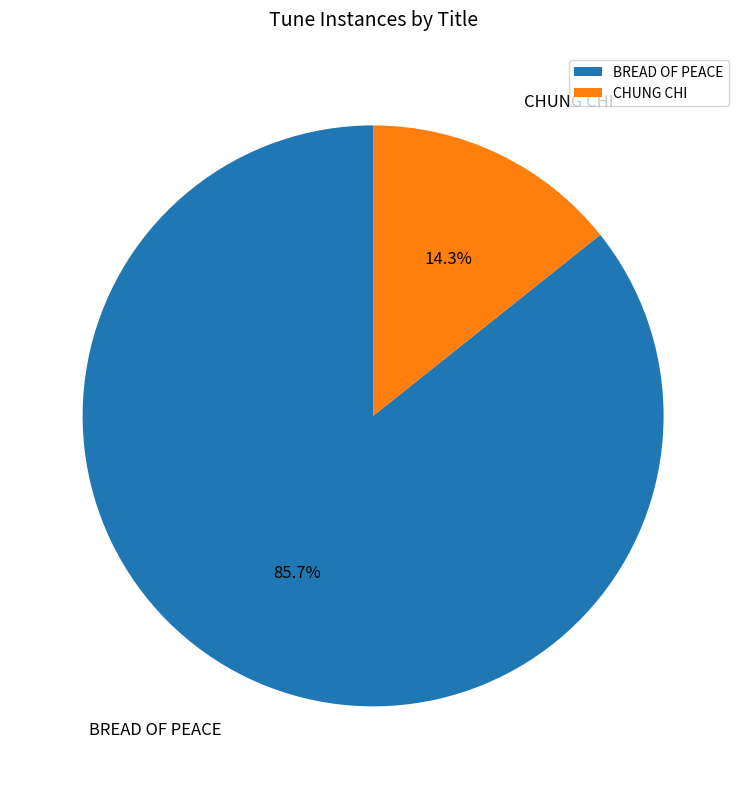

To the nearest percent, what is the combined percentage of CHUNG CHI and BREAD OF PEACE?

100%